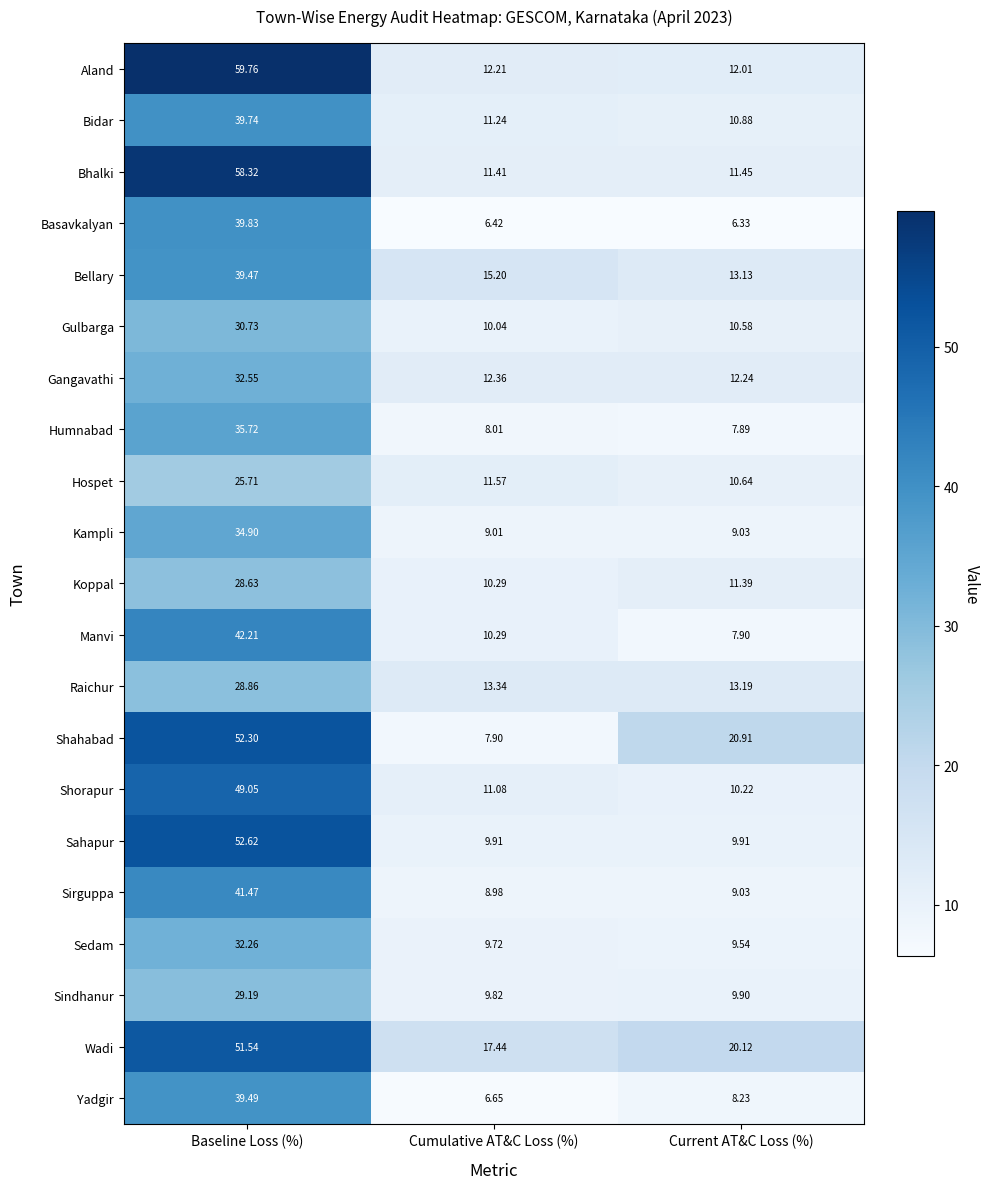

At which label is Sirguppa closest to 25?

Current AT&C Loss (%)